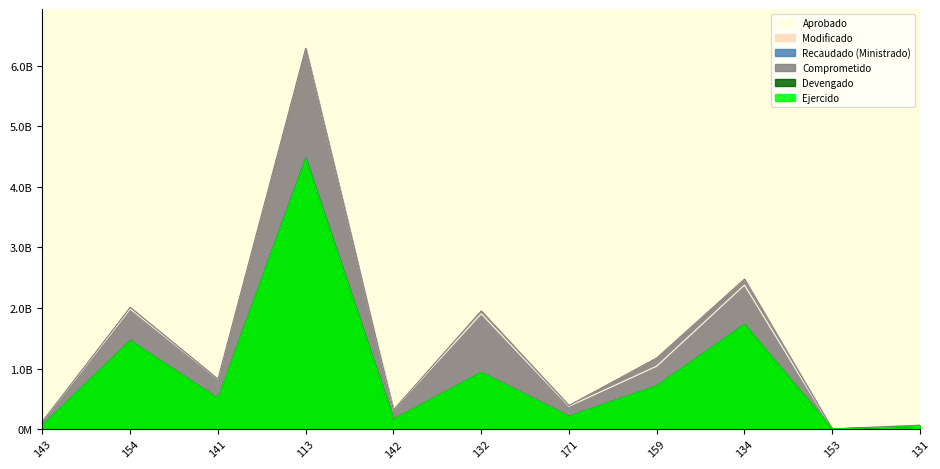

Between 134 and 141, which is larger?

134